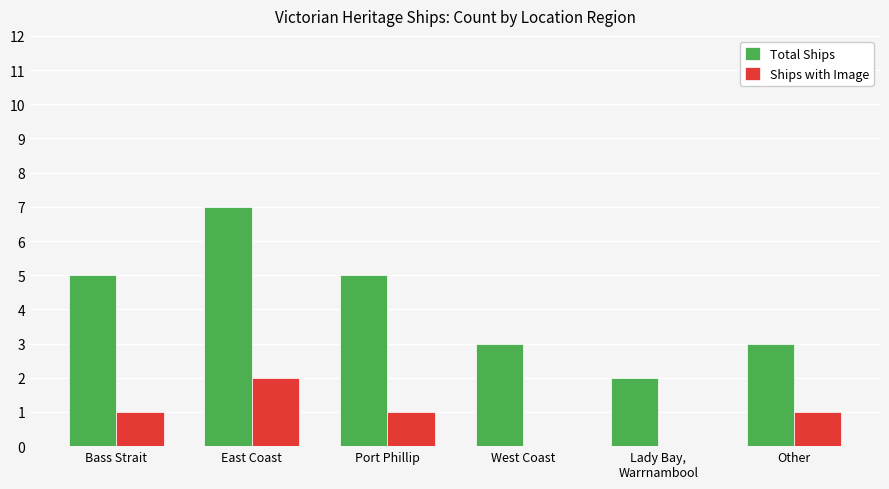

Which series changed the most between Bass Strait and Lady Bay,
Warrnambool?

Total Ships